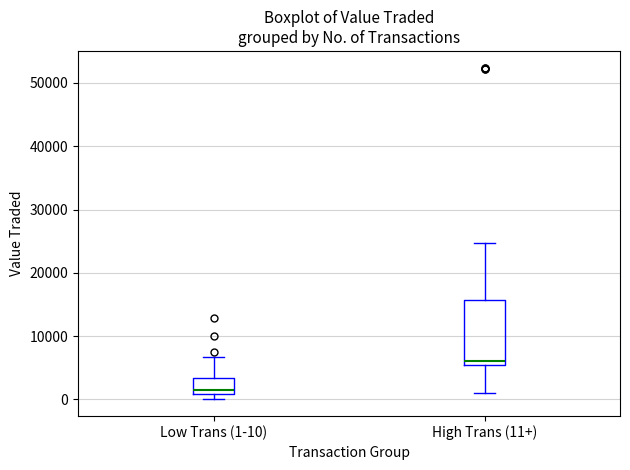

Reading left to right, transcribe this box plot: for each box, give where its median line is, the range the box spans, and where its two whiskers end, as read against the y-axis. The values are not printed on the chart, so give them approximately, as read against the axis.

Low Trans (1-10): median 1000 (just above the box's lower edge), box 1000 to 3000, whiskers 0 to 7000
High Trans (11+): median 6000, box 5000 to 16000, whiskers 1000 to 25000